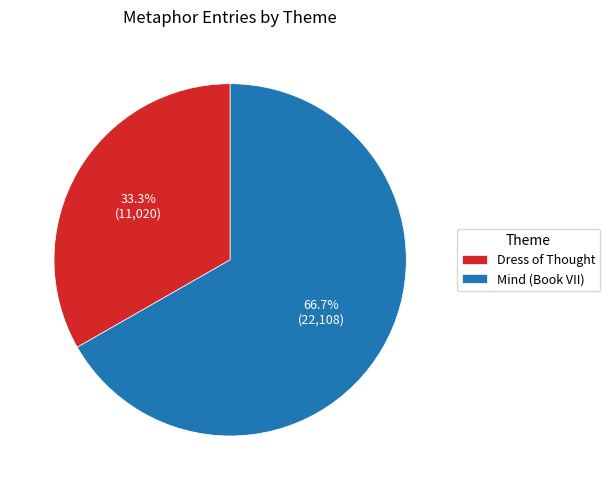

Does Dress of Thought account for over 50% of the chart?

No